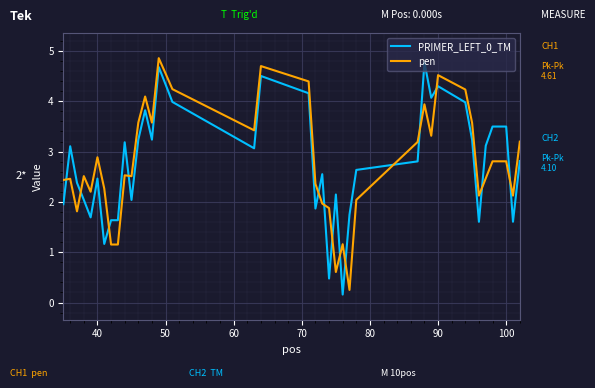

What is the difference between the maximum and minimum values in the pen series?

4.6